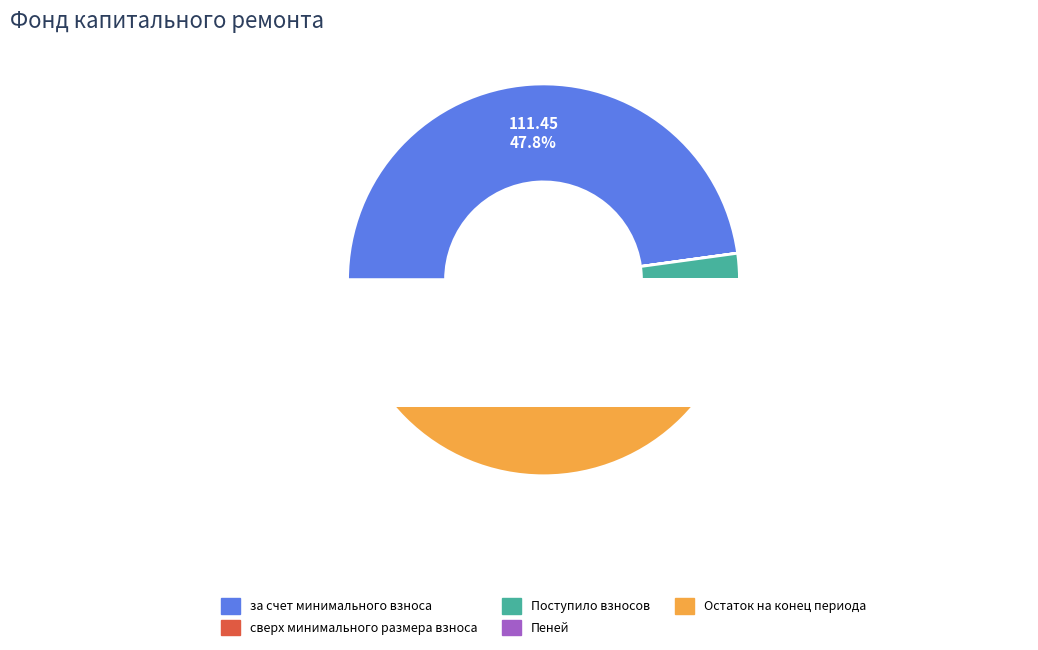

Count the number of slices in the pie.

5